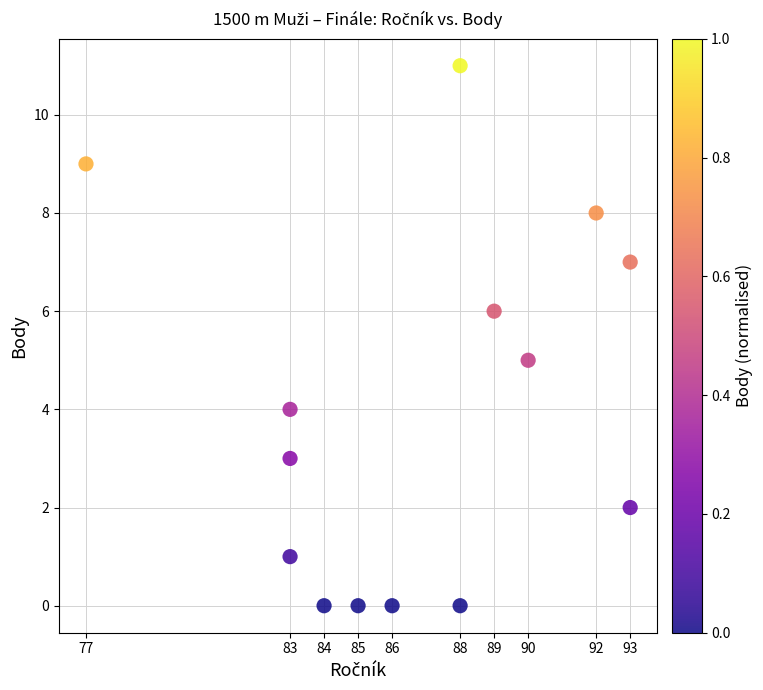

What is the range of Y values (max minus min)?

11